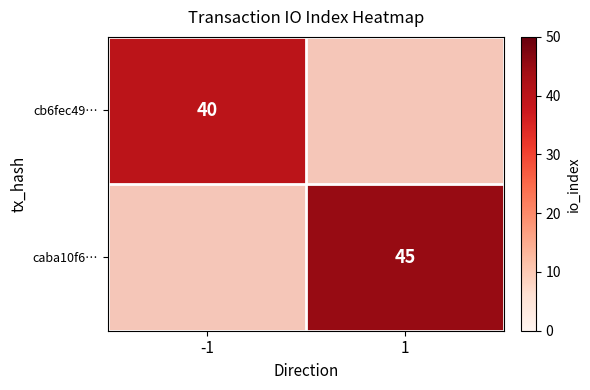

Is the value of cb6fec49… at -1 greater than the value of caba10f6… at 1?

No